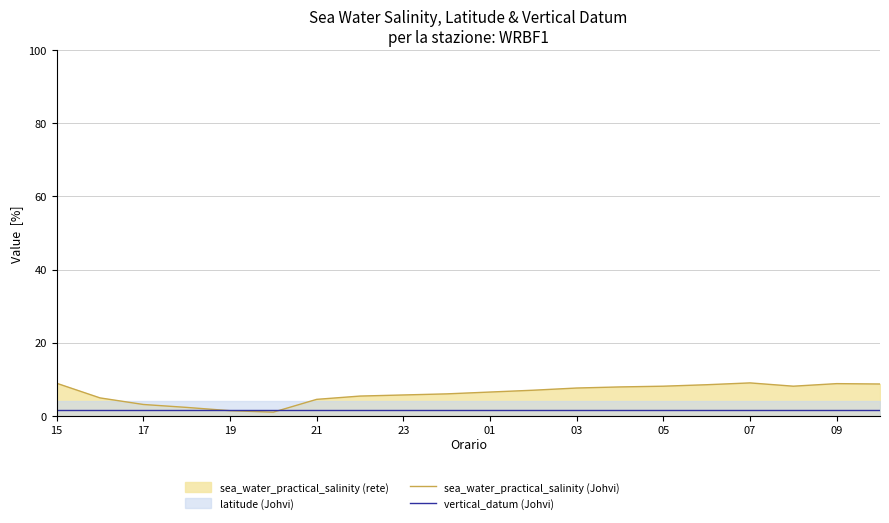

What is the sum of the sea_water_practical_salinity (Johvi) values at 05 and 09?

16.9